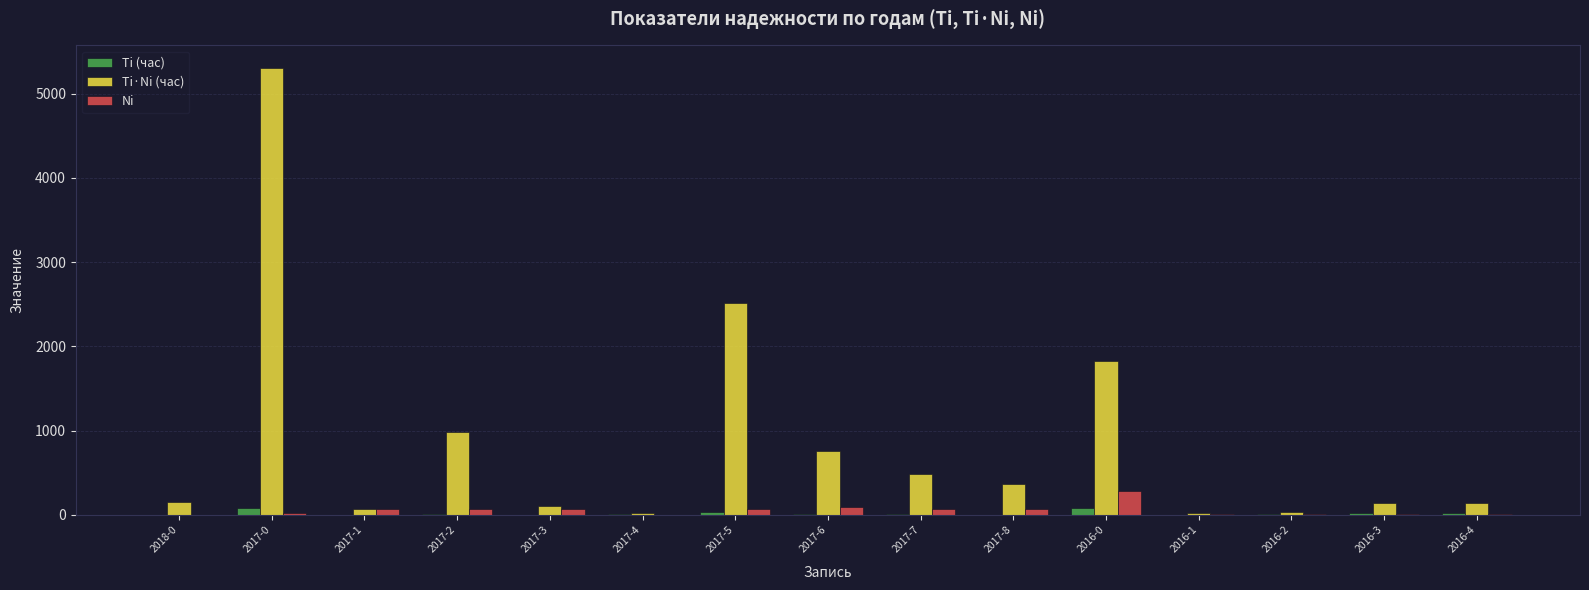

What are all the series names shown in the legend?

Ti (час), Ti·Ni (час), Ni